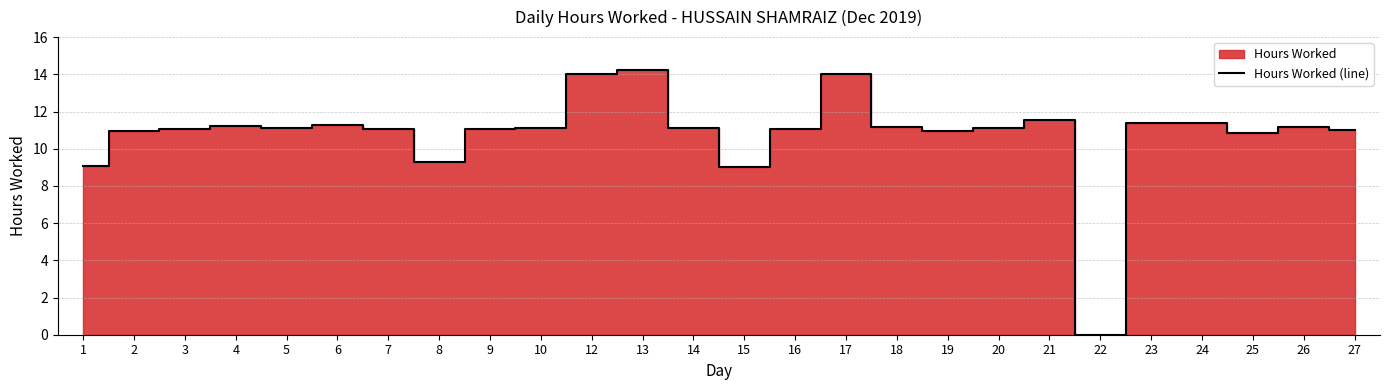

Where does the data first go above 11?

3